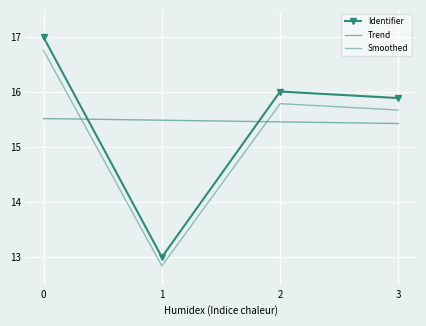

How many interior local valleys (lower than both neighbors) does the data have?

1